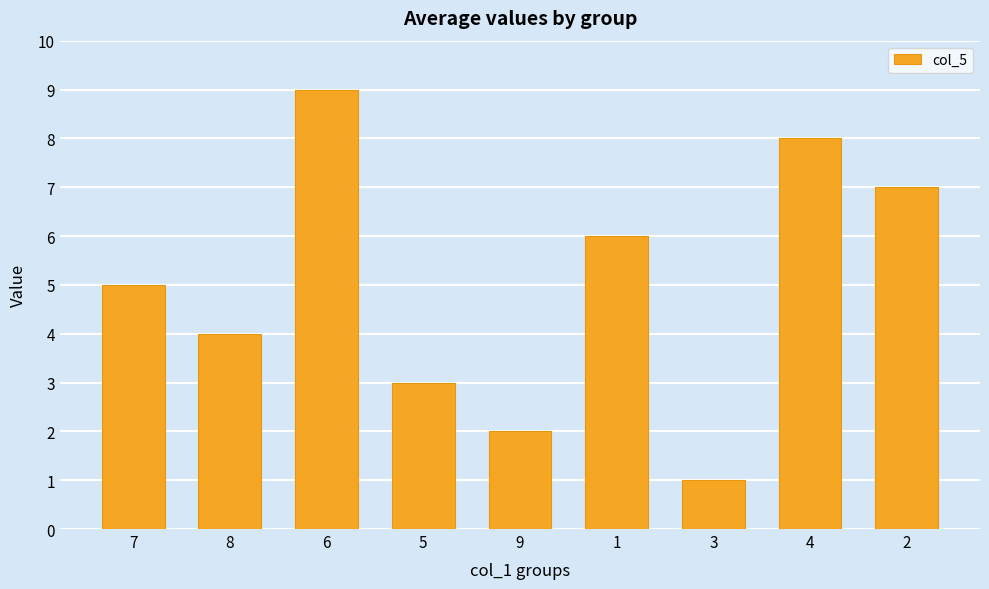

What is the minimum value shown in the chart?

1